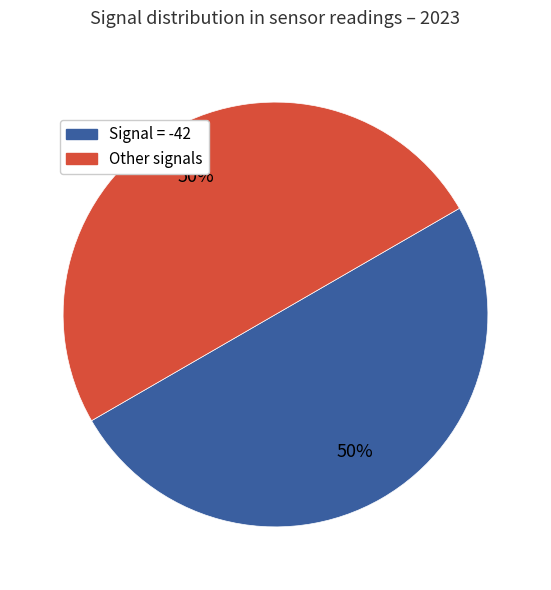

How many segments does this pie chart have?

2